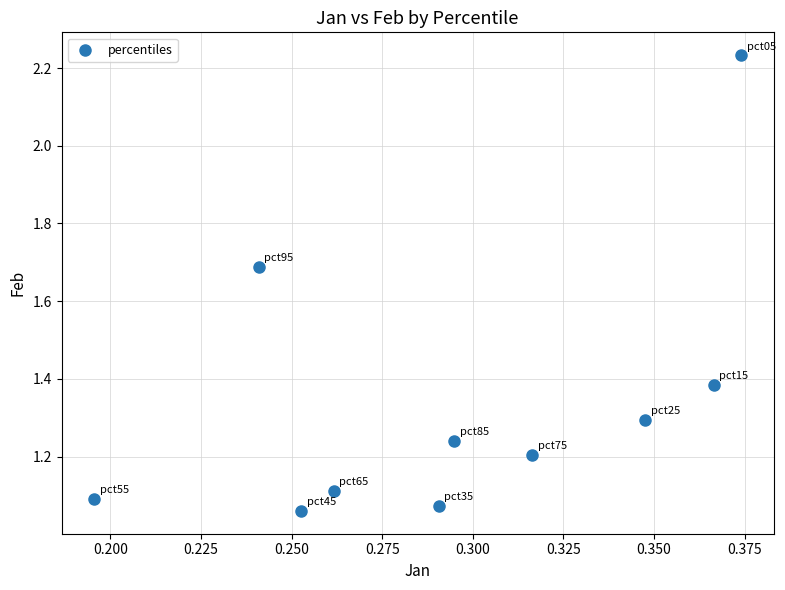

What is the average Y value?

1.3